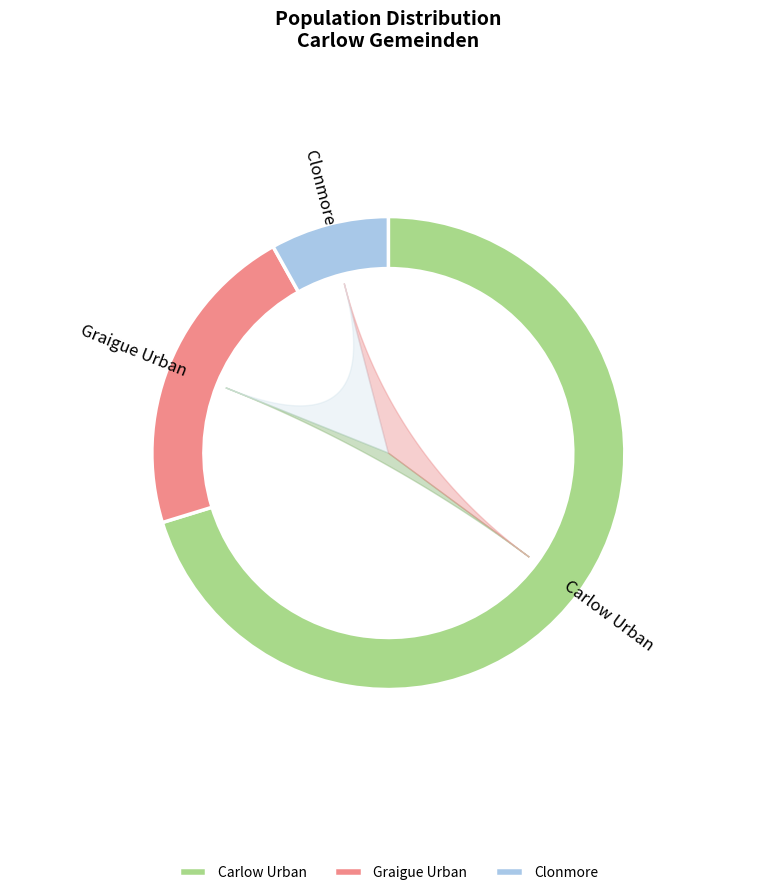

True or false: Carlow Urban accounts for 57% of the total.

False